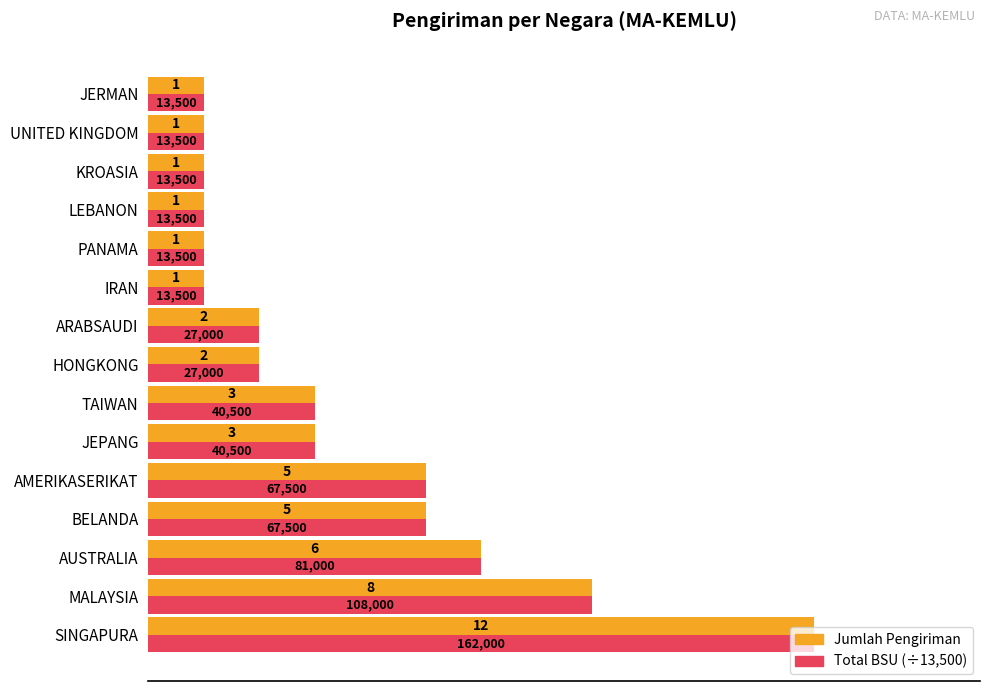

Which label corresponds to the largest value in the chart?

SINGAPURA